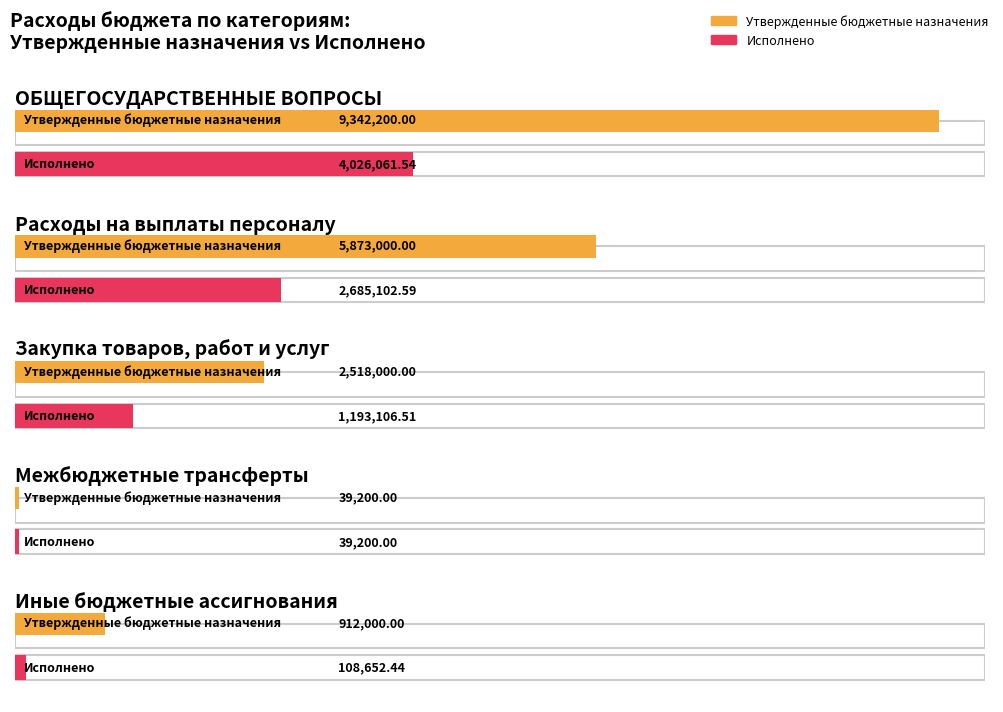

True or false: Утвержденные бюджетные назначения has a value of 15620725.7 at ОБЩЕГОСУДАРСТВЕННЫЕ ВОПРОСЫ.

False